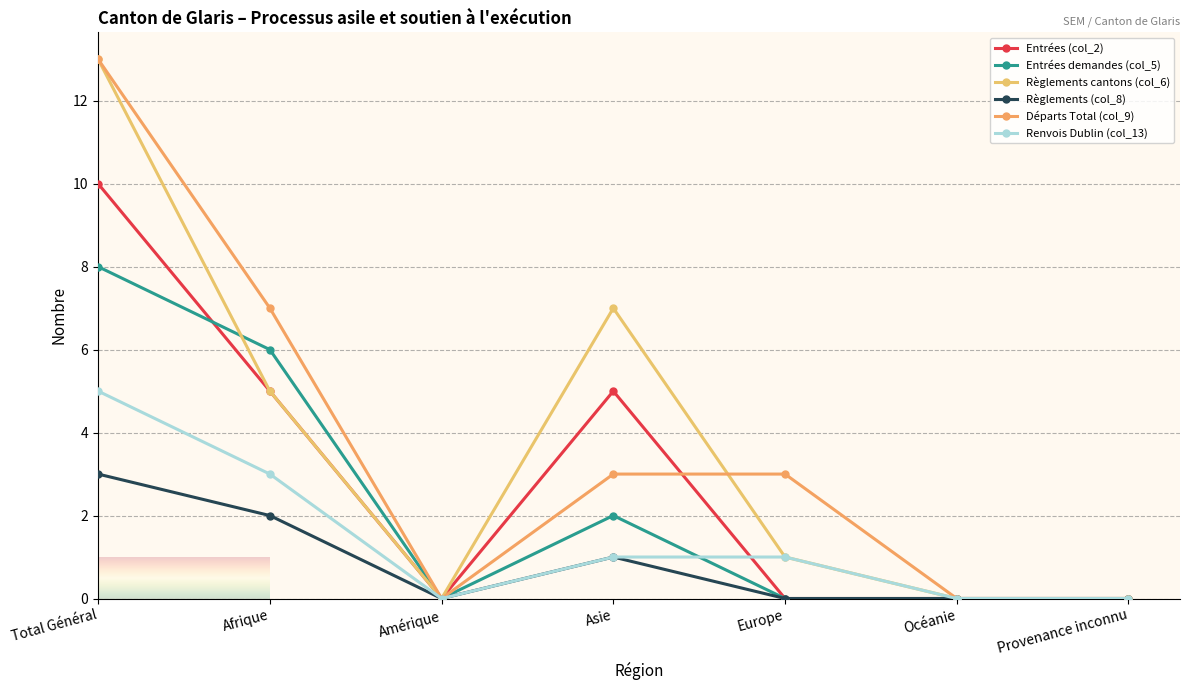

Which has a higher value, Provenance inconnu or Océanie?

Provenance inconnu